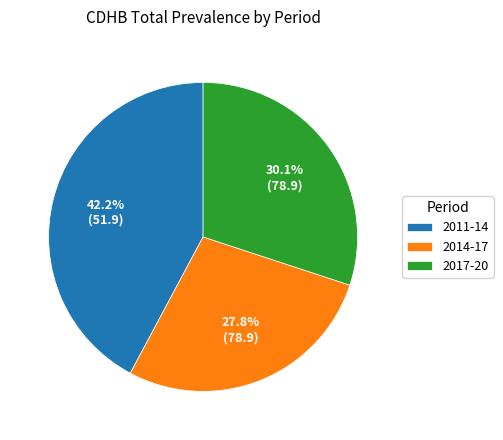

To the nearest percent, what portion does 2017-20 represent?

30%